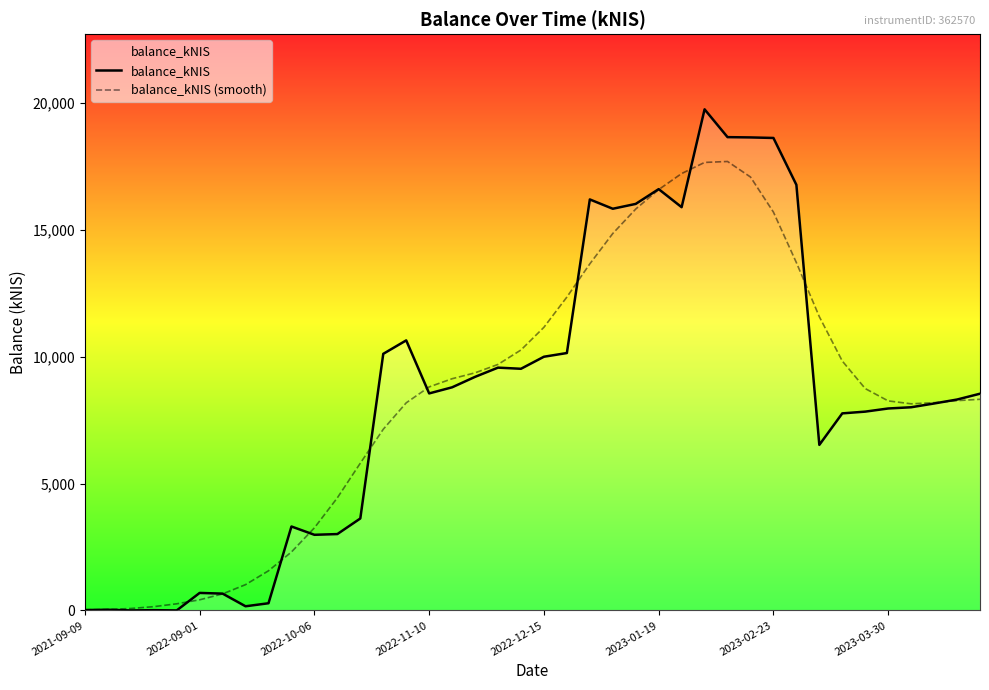

What is the value of the balance_kNIS point at the 17th from the left?

8794.0